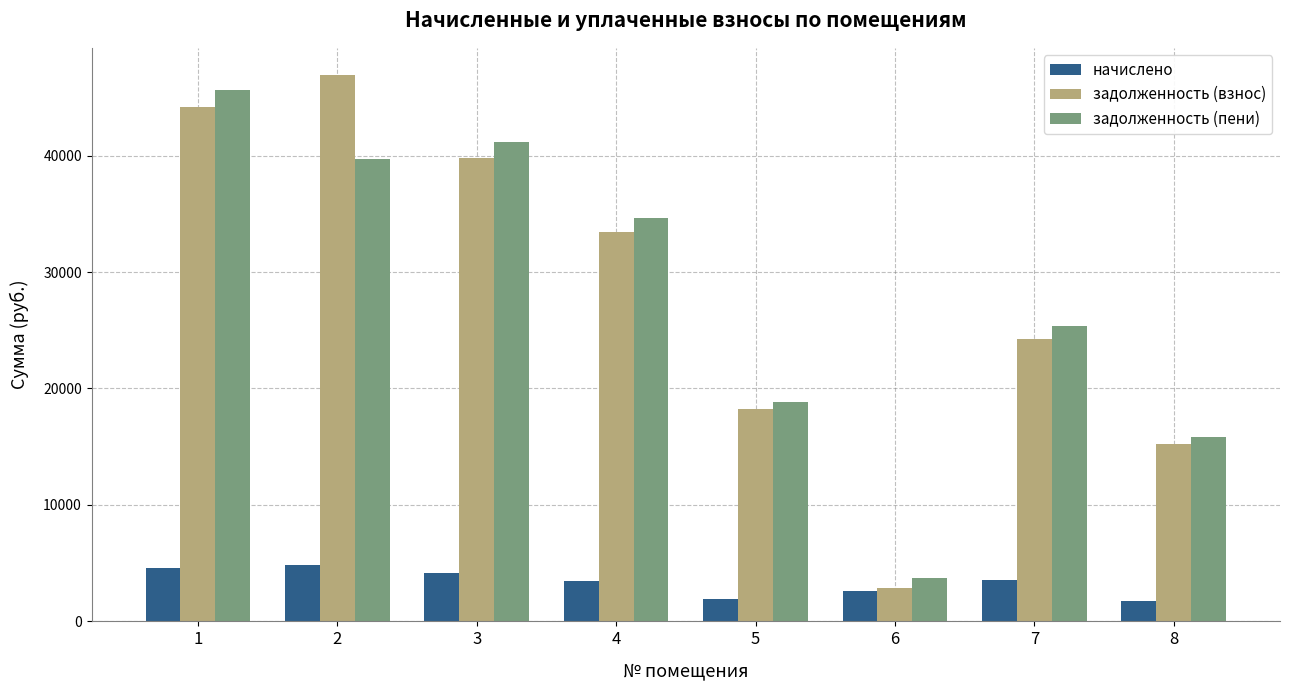

Where does the задолженность (взнос) series first go above 33466?

1